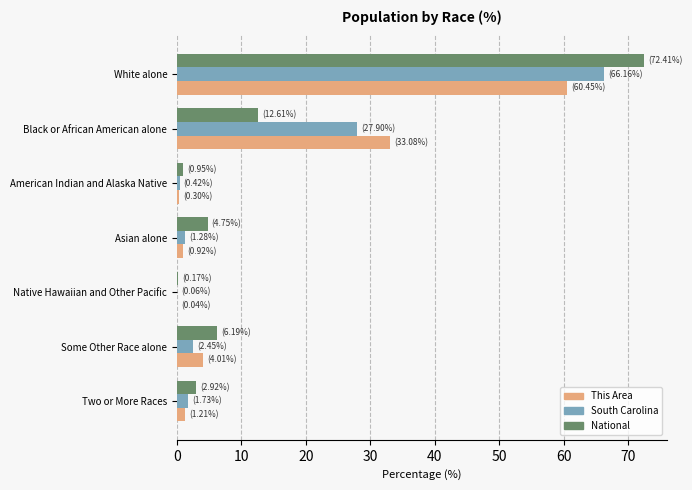

Between Black or African American alone and Some Other Race alone, which series saw the biggest shift?

This Area